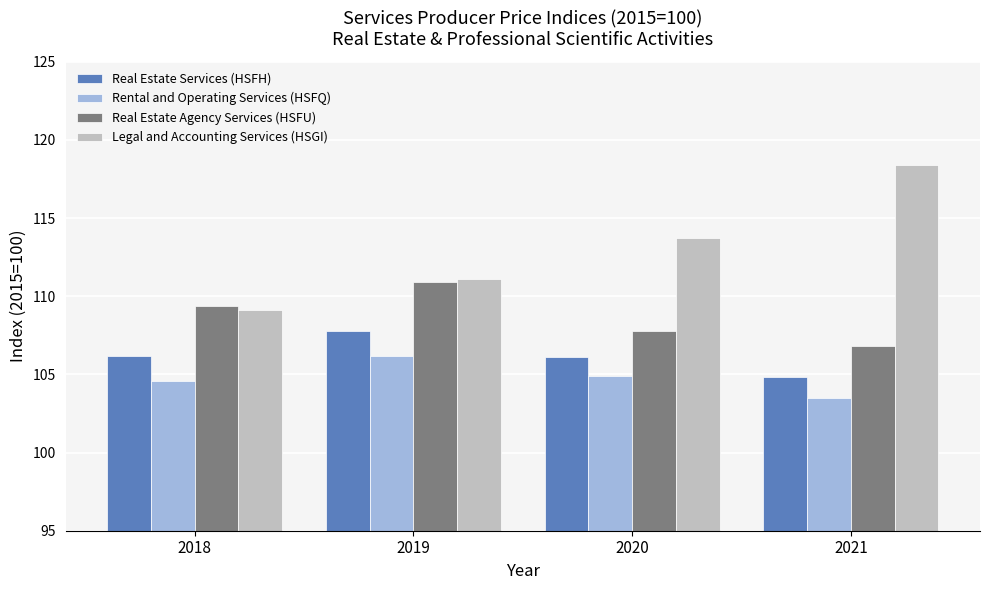

Rank the categories by Real Estate Agency Services (HSFU) value from lowest to highest.

2021, 2020, 2018, 2019